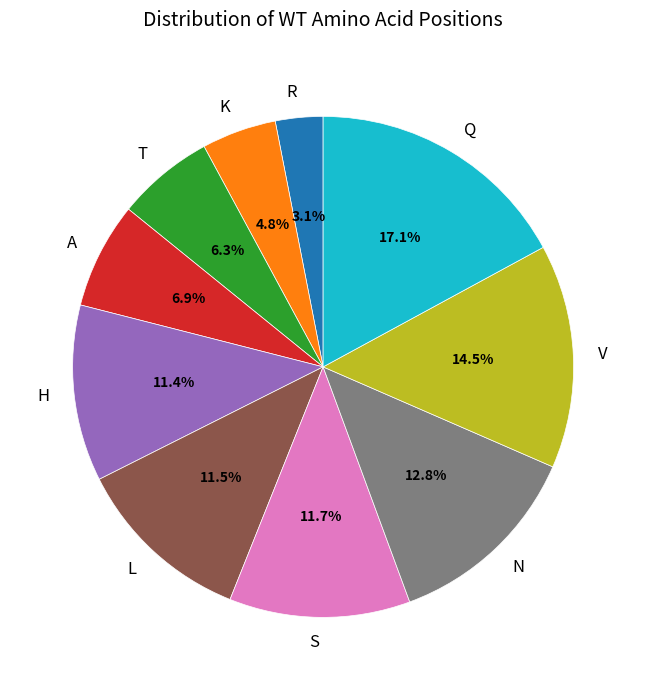

Approximately how many times larger is the value at R compared to S?

0.3